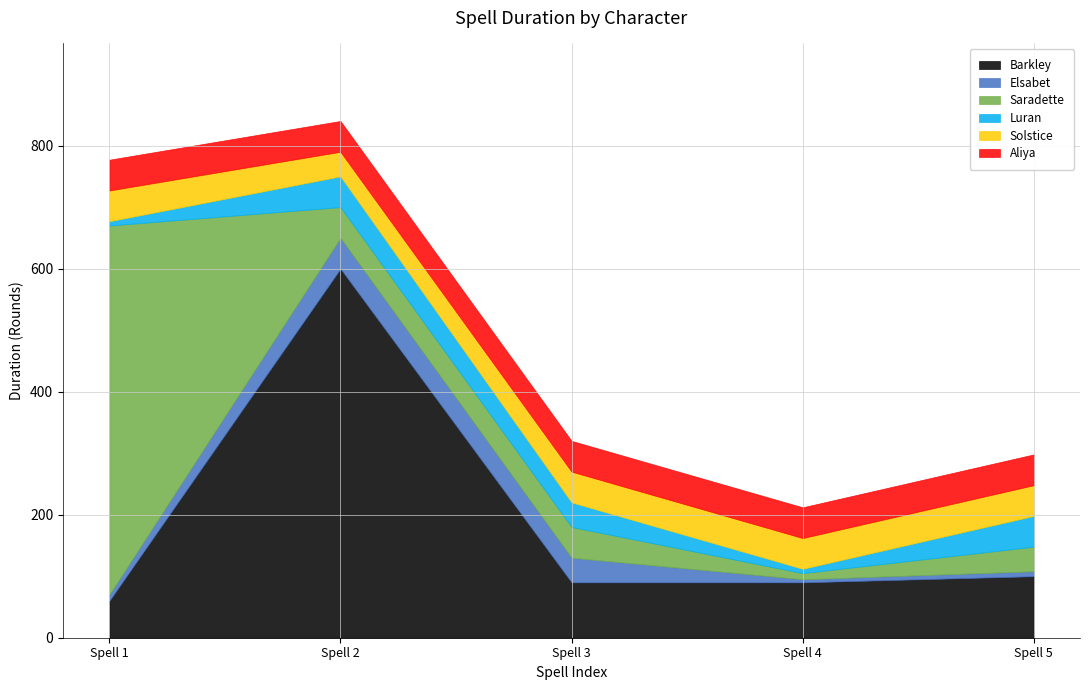

Reading left to right, list all the values displayed in this chart.

Barkley: Spell 1=60	Spell 2=600	Spell 3=90	Spell 4=90	Spell 5=100
Elsabet: Spell 1=10	Spell 2=50	Spell 3=40	Spell 4=5	Spell 5=8
Saradette: Spell 1=600	Spell 2=50	Spell 3=50	Spell 4=10	Spell 5=40
Luran: Spell 1=7	Spell 2=50	Spell 3=40	Spell 4=7	Spell 5=50
Solstice: Spell 1=50	Spell 2=40	Spell 3=50	Spell 4=50	Spell 5=50
Aliya: Spell 1=50	Spell 2=50	Spell 3=50	Spell 4=50	Spell 5=50